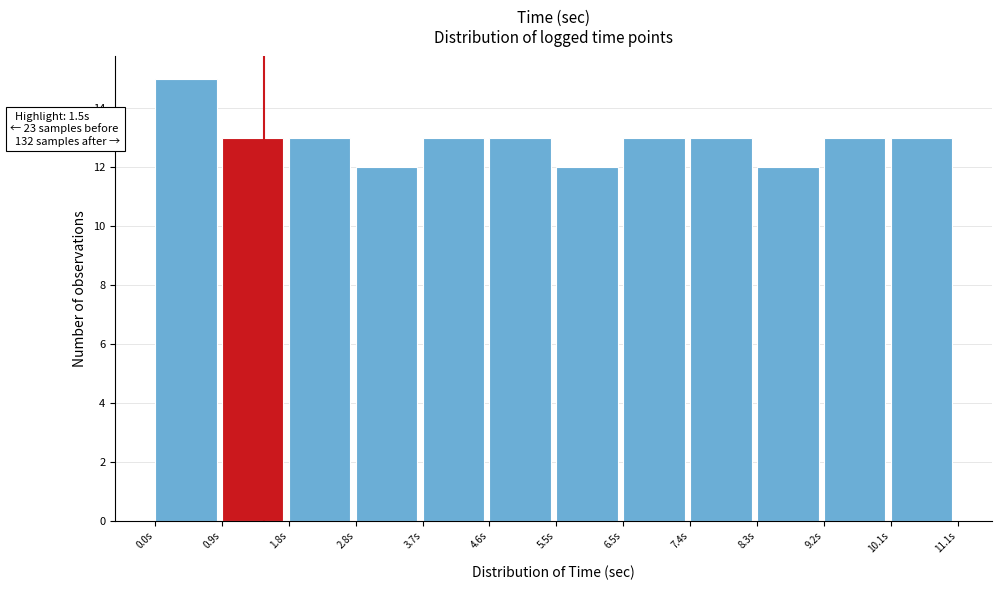

Over which range of the x-axis is the bar tallest?

0.0 to 0.9